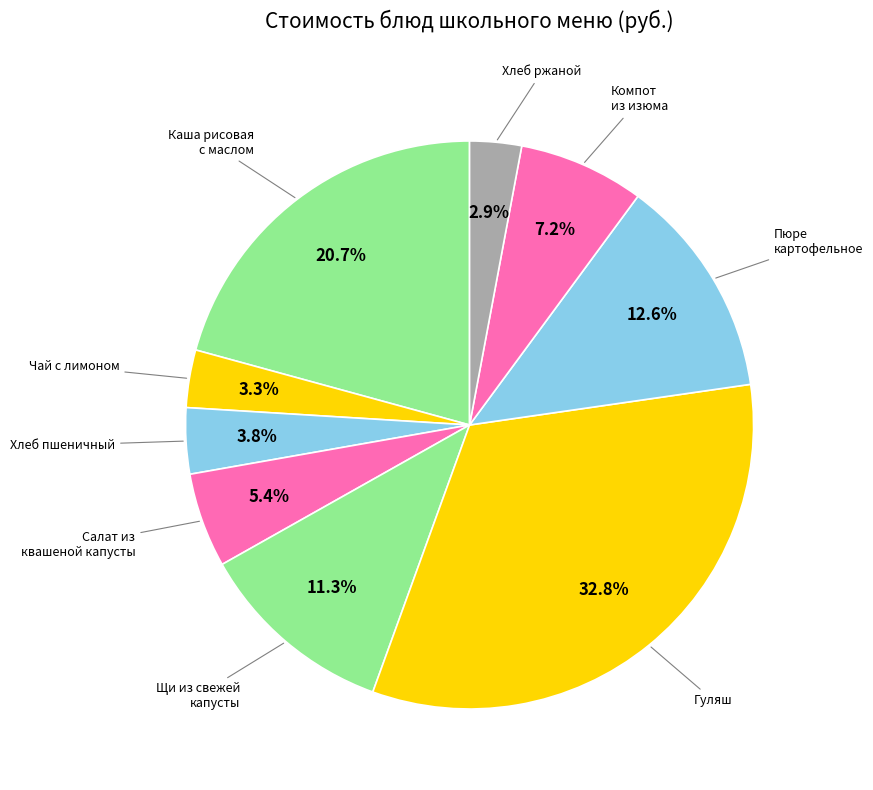

To the nearest percent, what is the difference between the Хлеб пшеничный and Каша молочная рисовая с маслом slice percentages?

17%